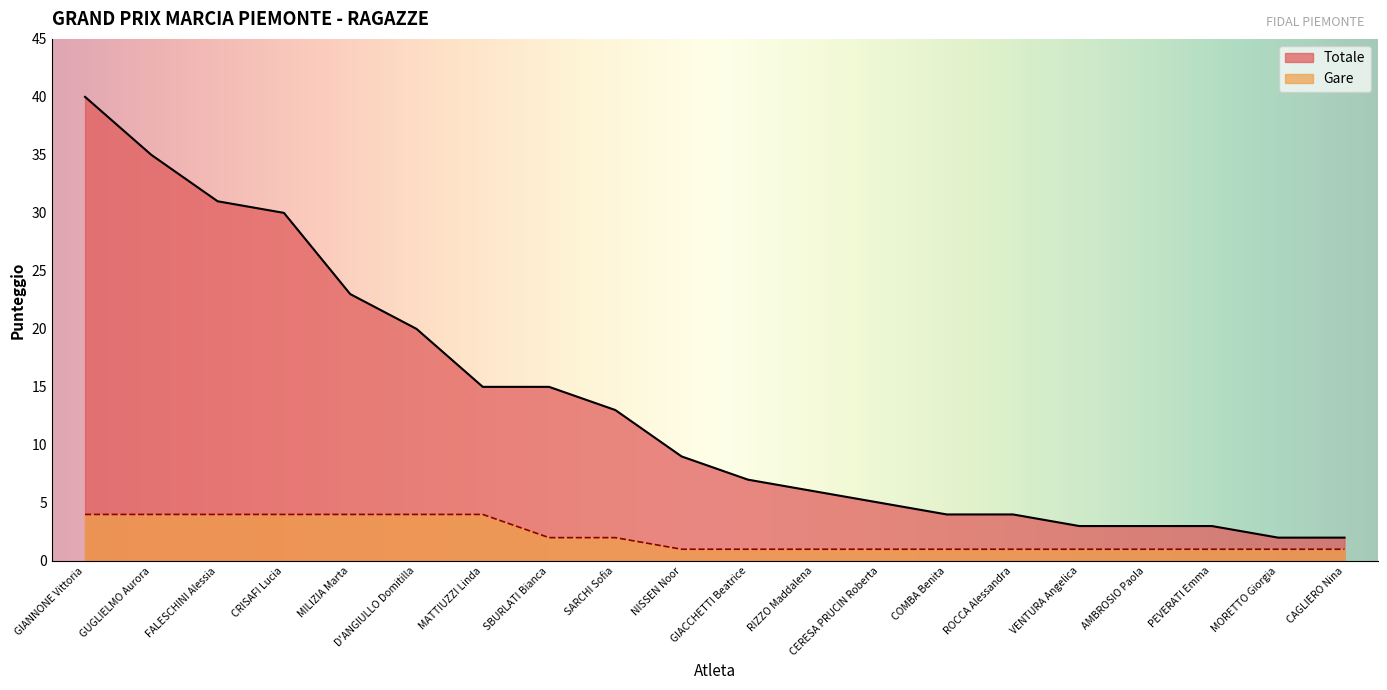

What is the approximate value of Gare at COMBA Benita?

1